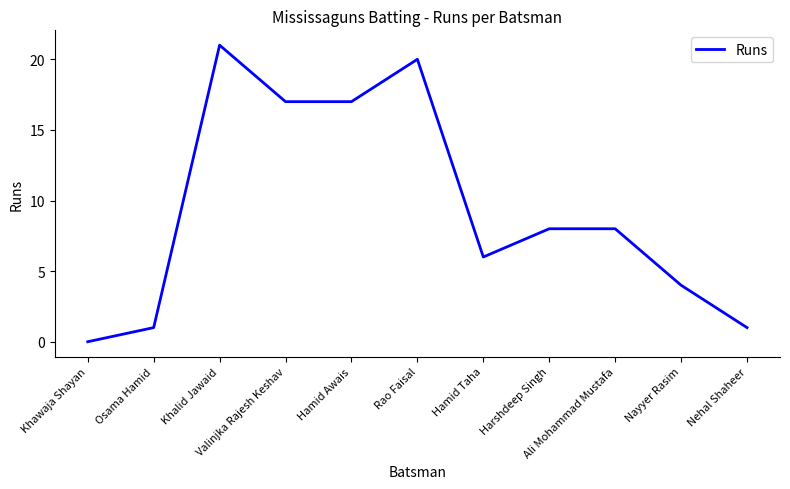

What is the difference between the maximum and minimum values?

21